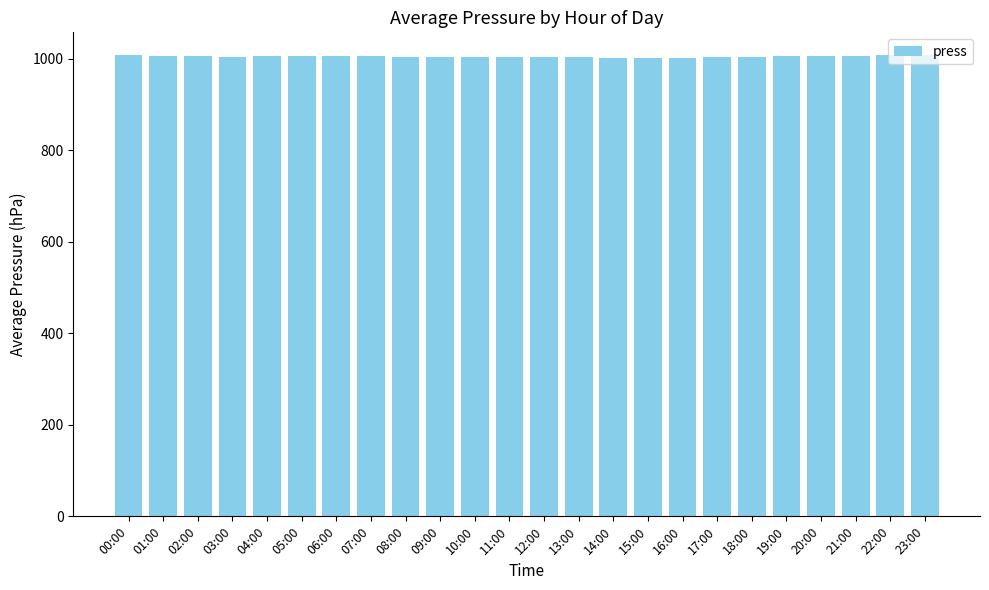

The chart shows a value of 1316.6 at 07:00. True or false?

False